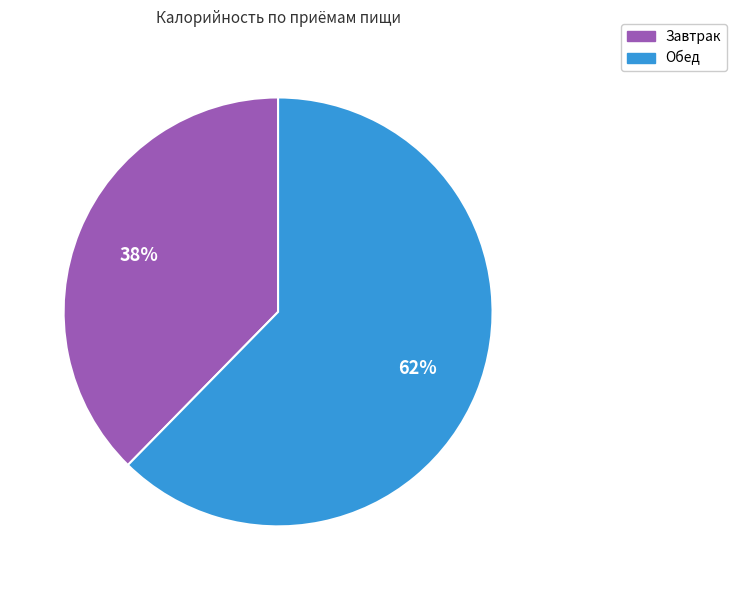

Does Завтрак represent more than half of the total?

No